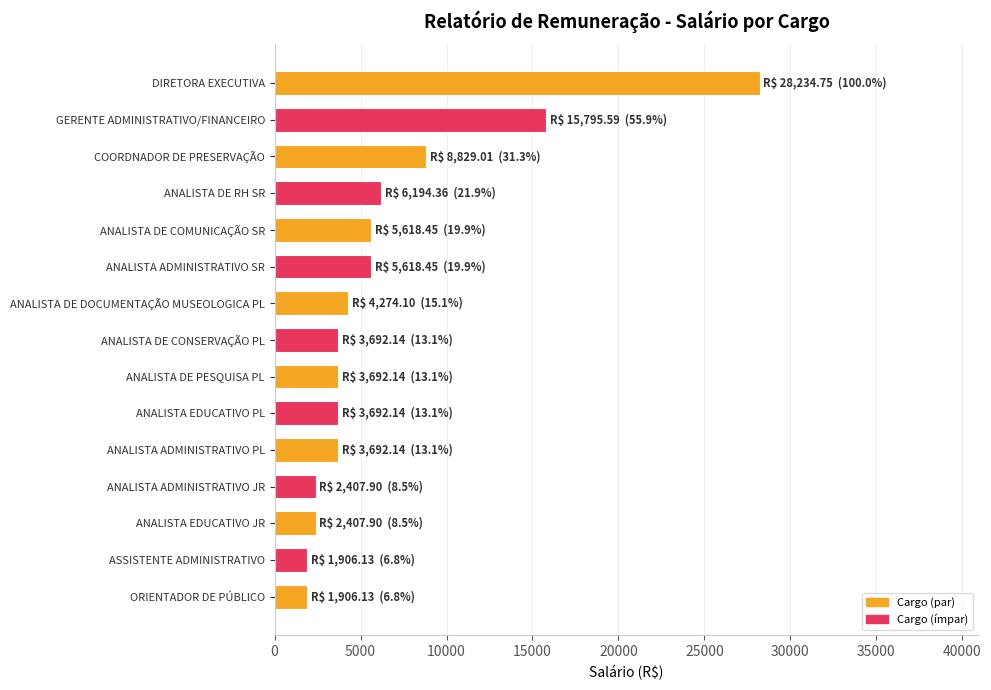

What is the ratio of the value at GERENTE ADMINISTRATIVO/FINANCEIRO to the value at ANALISTA ADMINISTRATIVO JR?

6.6